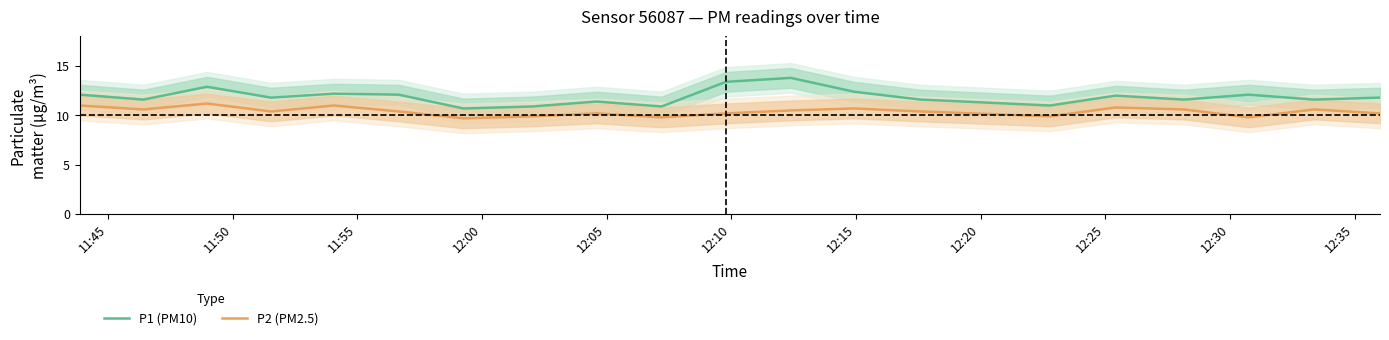

List the series in order of their peak value, lowest first.

P2 (PM2.5), P1 (PM10)